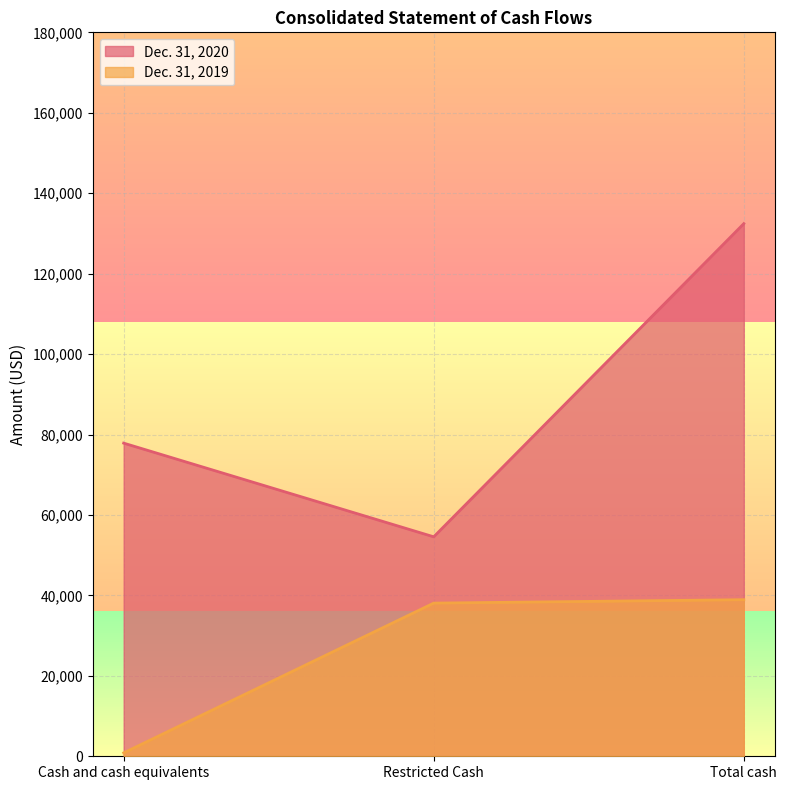

What is the value of the Dec. 31, 2020 point at the 3rd from the left?

132432